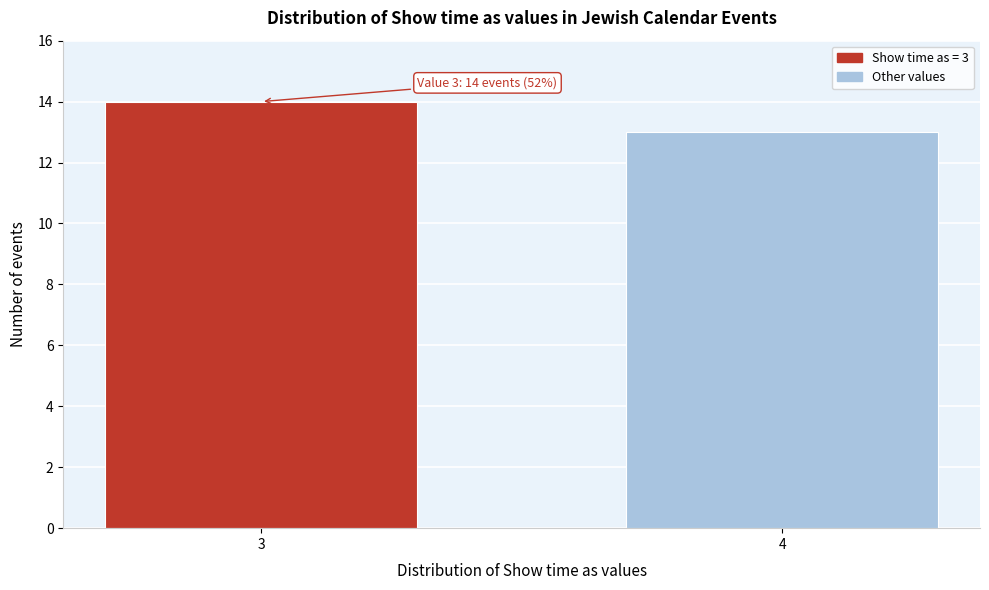

Reading left to right, transcribe all the data shown in this chart.

3=14	4=13